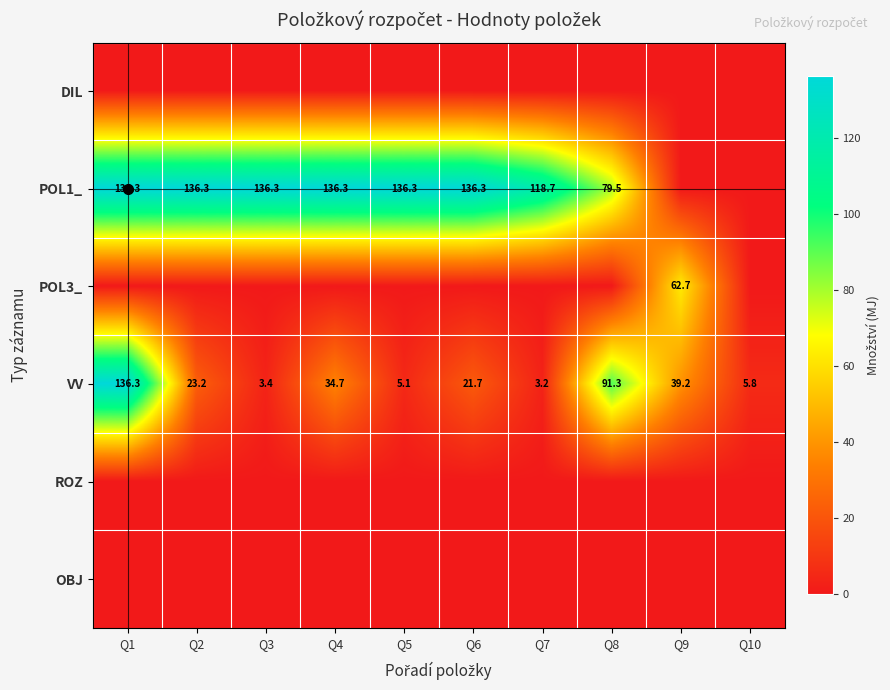

What is the difference between the VV values at Q1 and Q7?

133.1